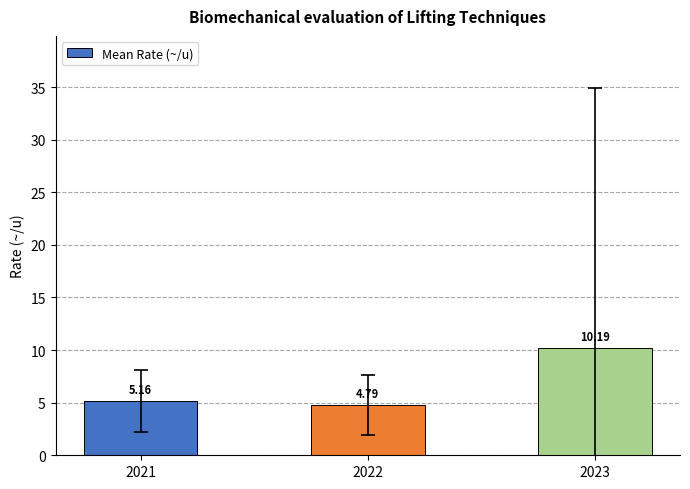

What is the difference between the maximum and second lowest values?

5.0